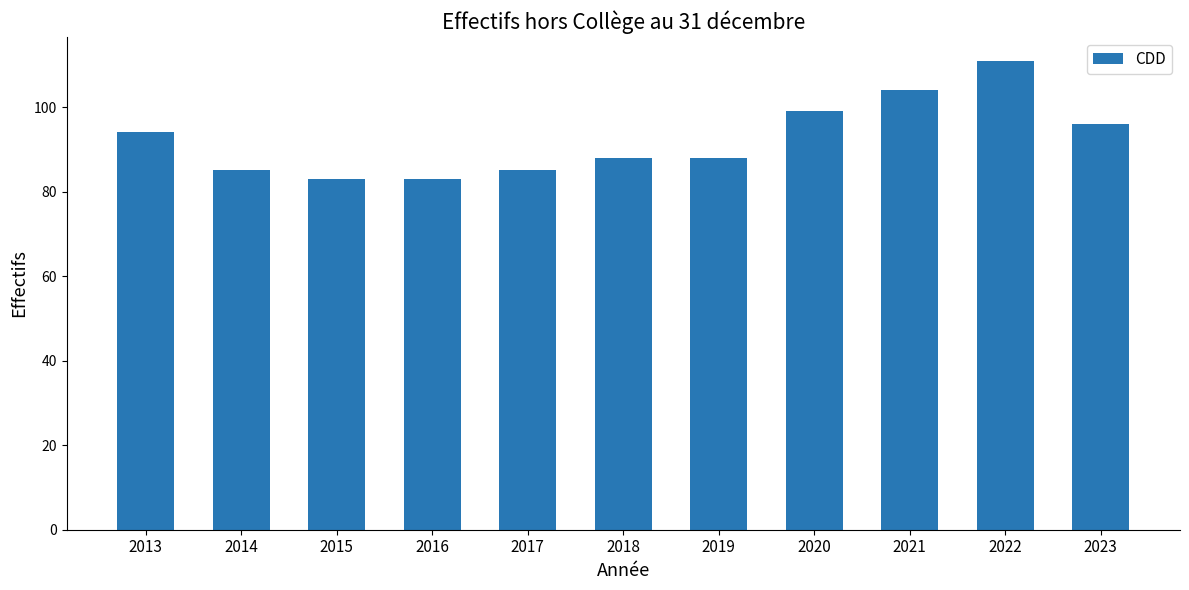

Reading left to right, list all the values displayed in this chart.

2013=94	2014=85	2015=83	2016=83	2017=85	2018=88	2019=88	2020=99	2021=104	2022=111	2023=96